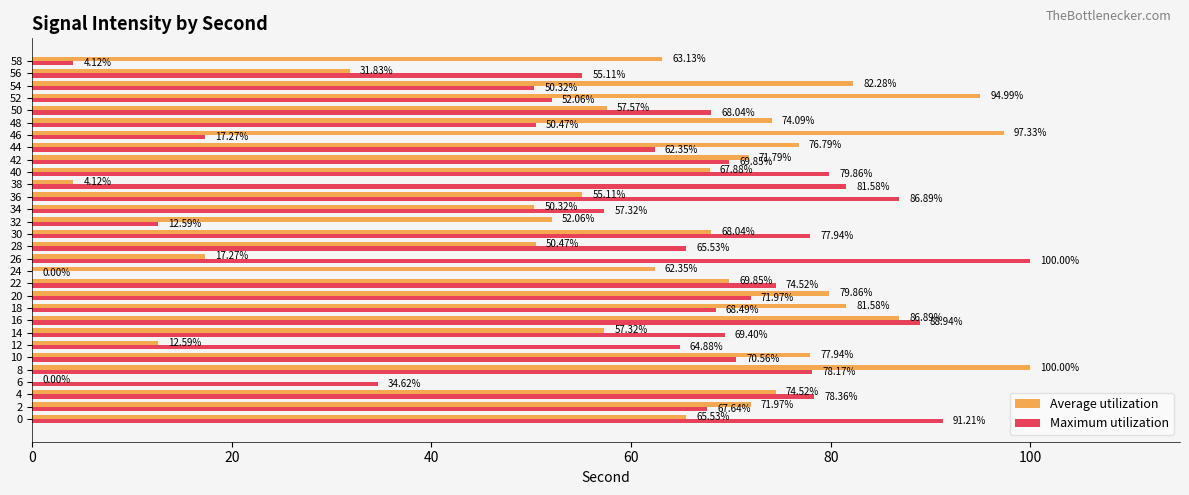

What is the total value across all series at 52?

147.1